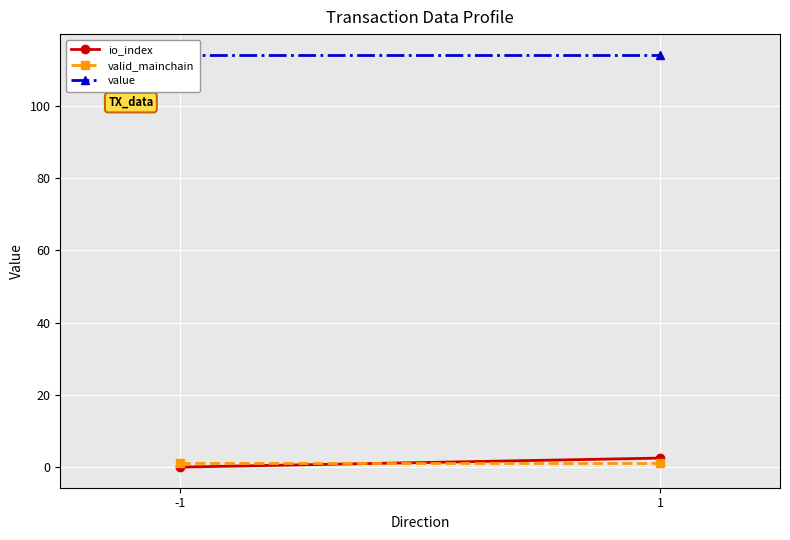

What is the sum of the io_index values at -1 and 1?

2.5